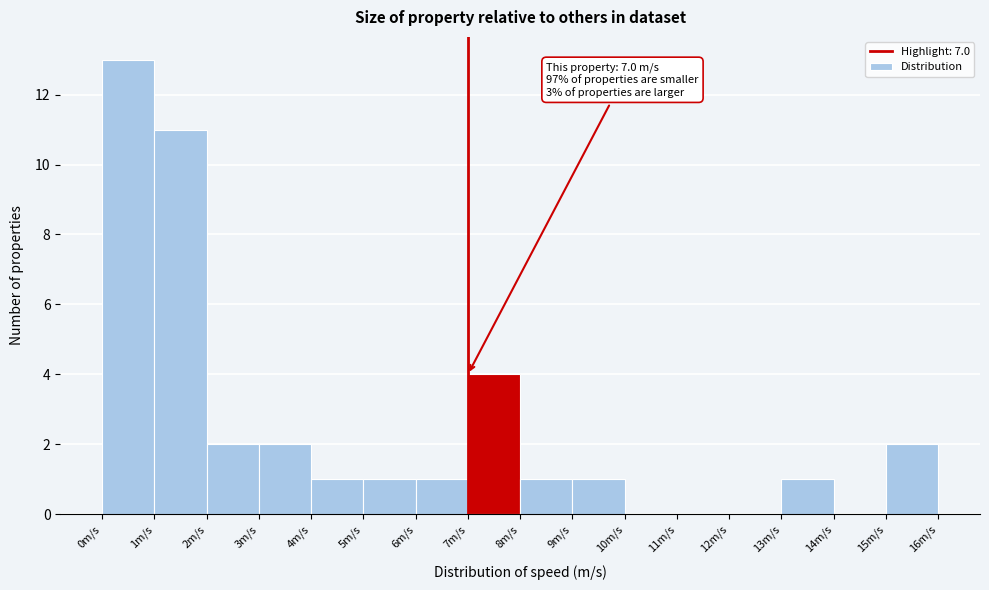

Over which range of the x-axis is the bar tallest?

0 to 1